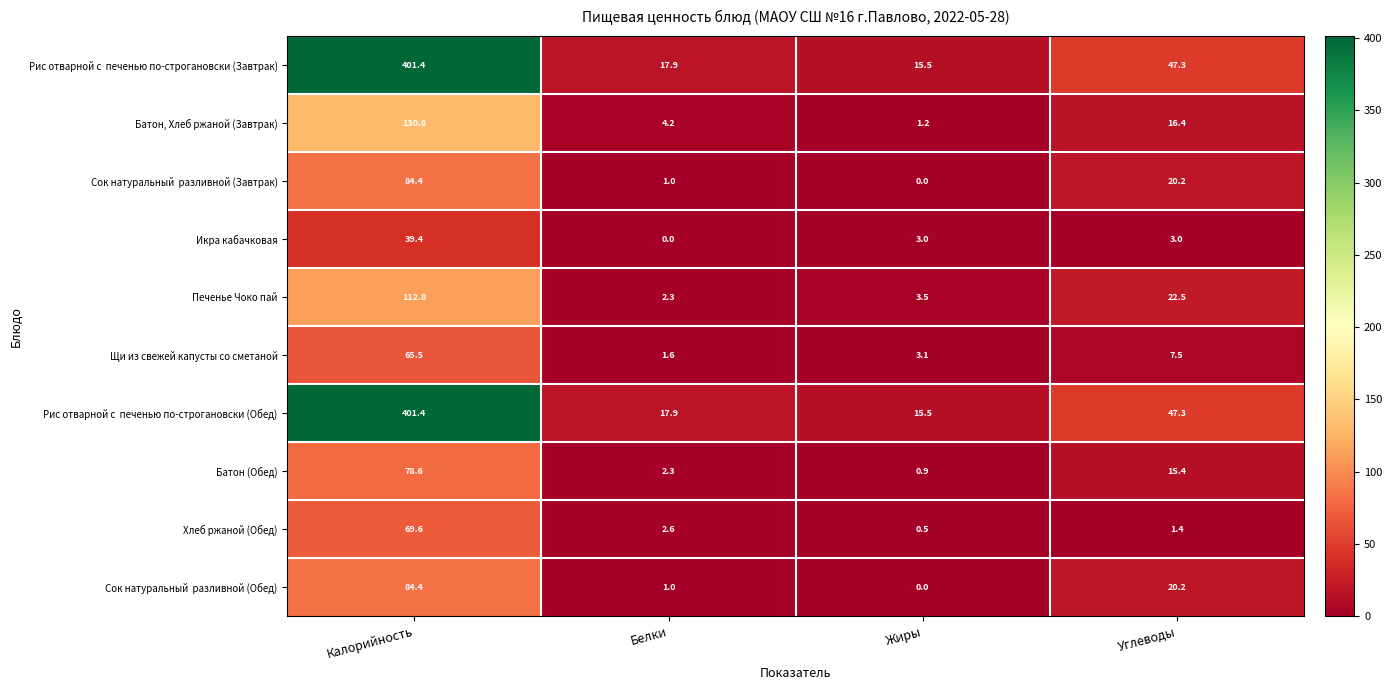

How many categories are shown in the chart?

4